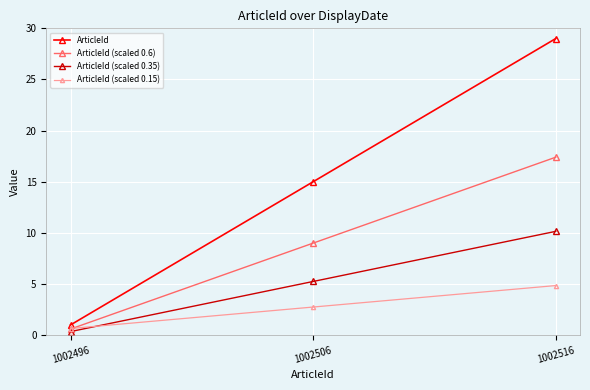

At which label is ArticleId (scaled 0.6) closest to 9?

1002506